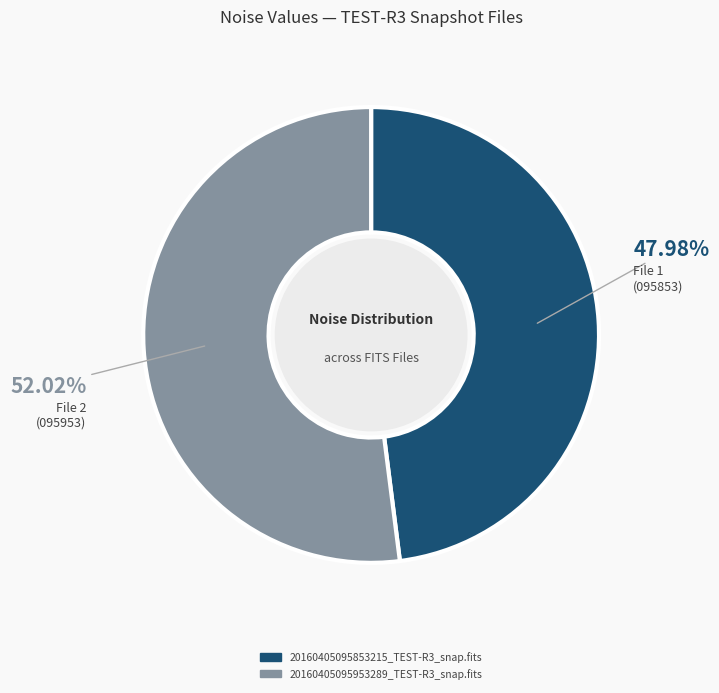

To the nearest percent, what is the difference between the largest and smallest slice percentages?

4%